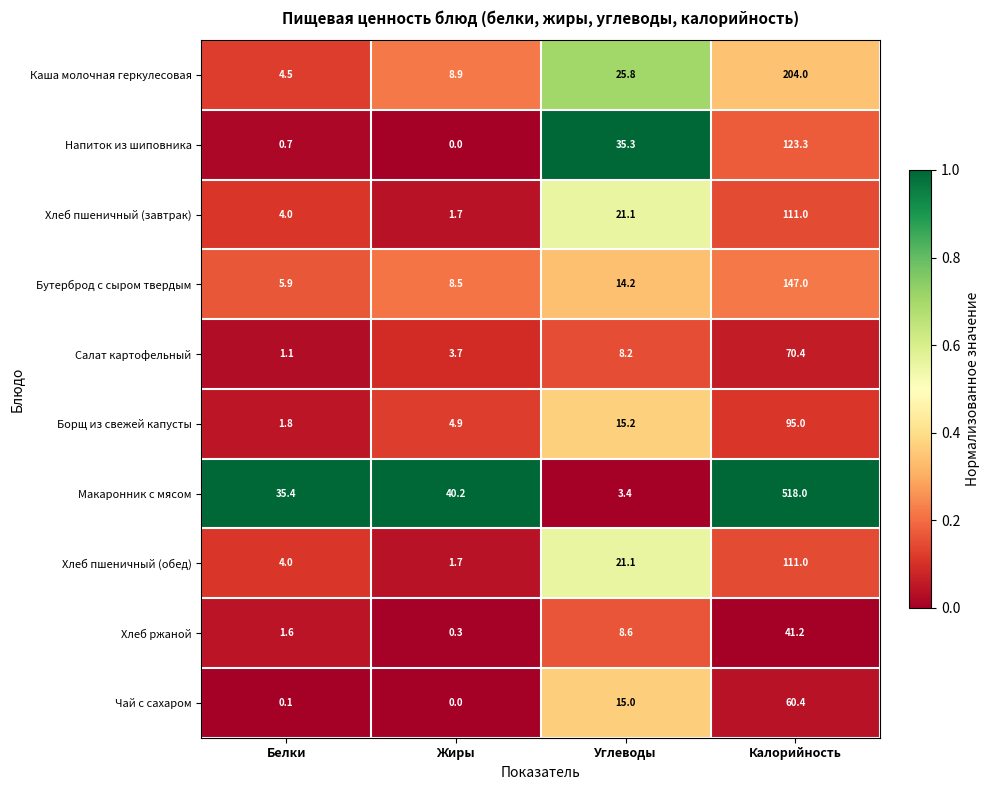

What is the total value across all series at Жиры?

69.9